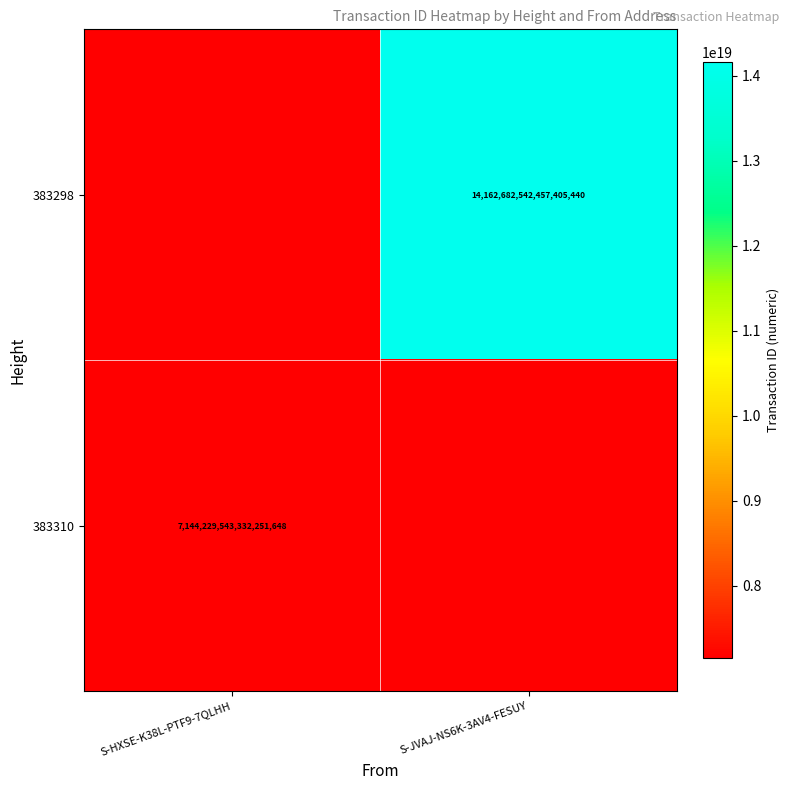

Count the number of data series in this chart.

2